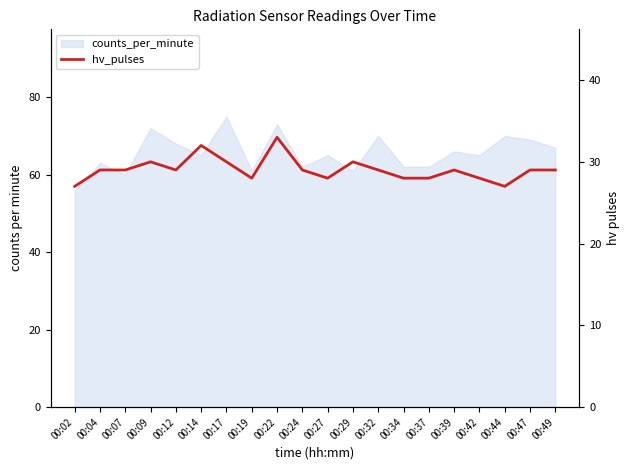

Where is the data nearest to the value 30?

00:09